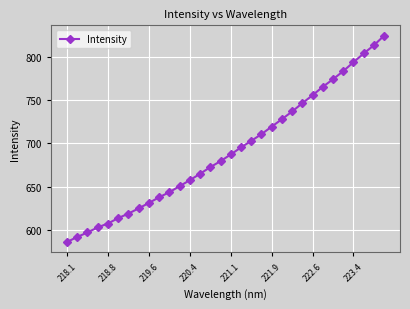

True or false: there are more than 2 points higher than both neighbors.

False